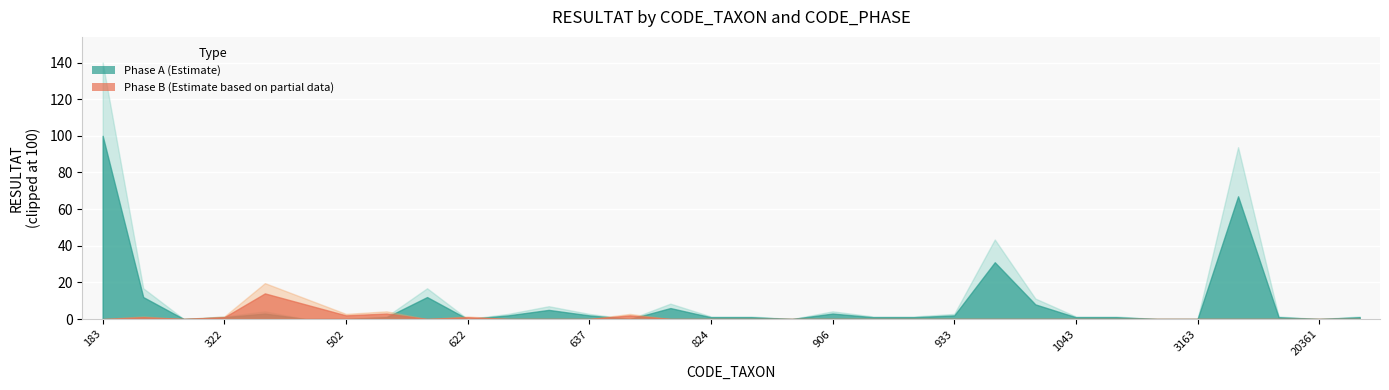

What is the difference between the highest and lowest values at 9794?

1